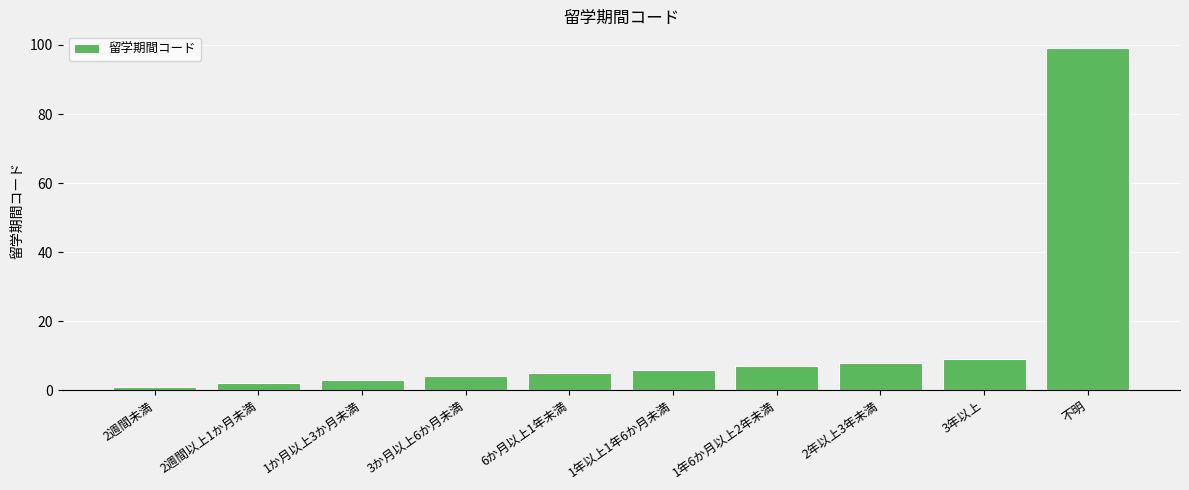

The value at 2週間未満 is 1. True or false?

True